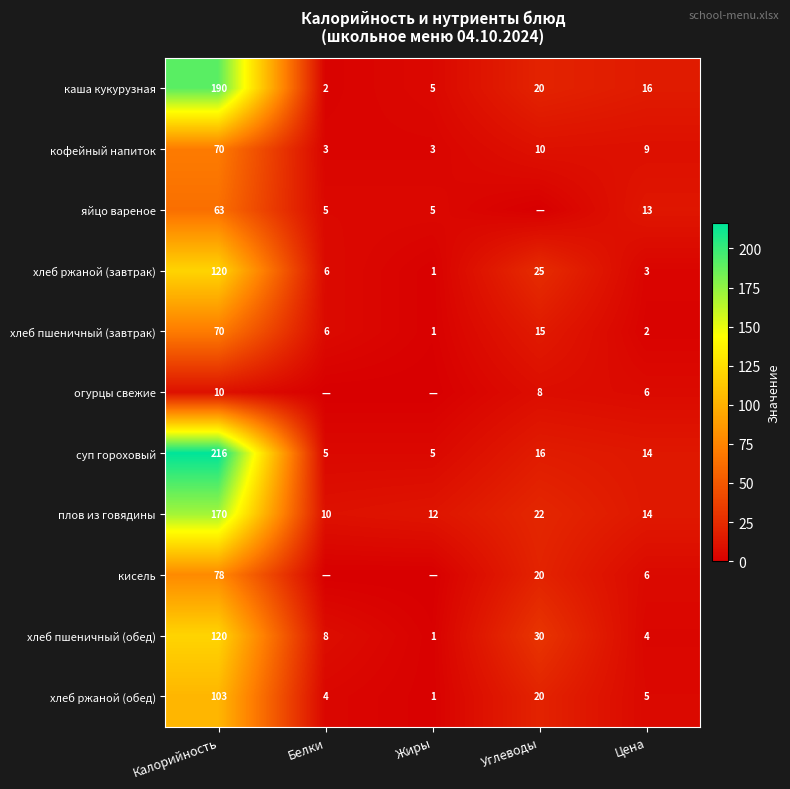

Is it true that хлеб пшеничный (обед) equals 4 at Цена?

True